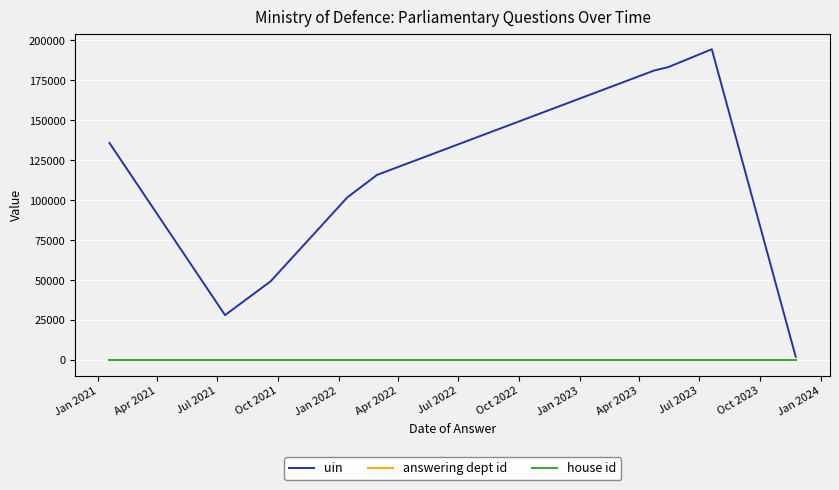

Reading left to right, what are all the values shown in this chart?

uin: 135844	28102	49253	101733	115842	181243	183320	183319	194520	2074
answering dept id: 11	11	11	11	11	11	11	11	11	11
house id: 1	1	1	1	1	1	1	1	1	1